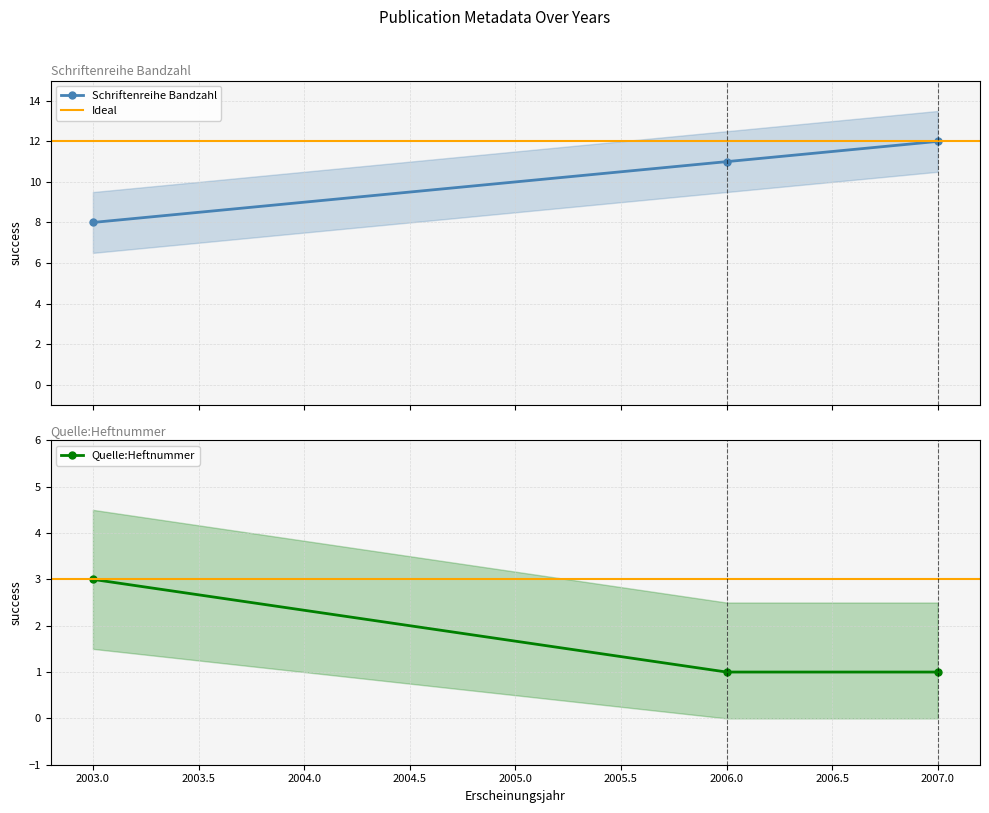

Reading left to right, transcribe all the data shown in this chart.

Schriftenreihe Bandzahl: 8	11	12
Quelle:Heftnummer: 3	1	1